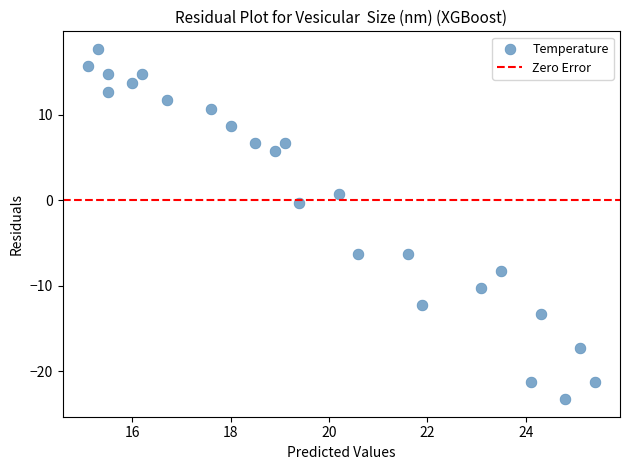

What is the range of Y values (max minus min)?

41.0